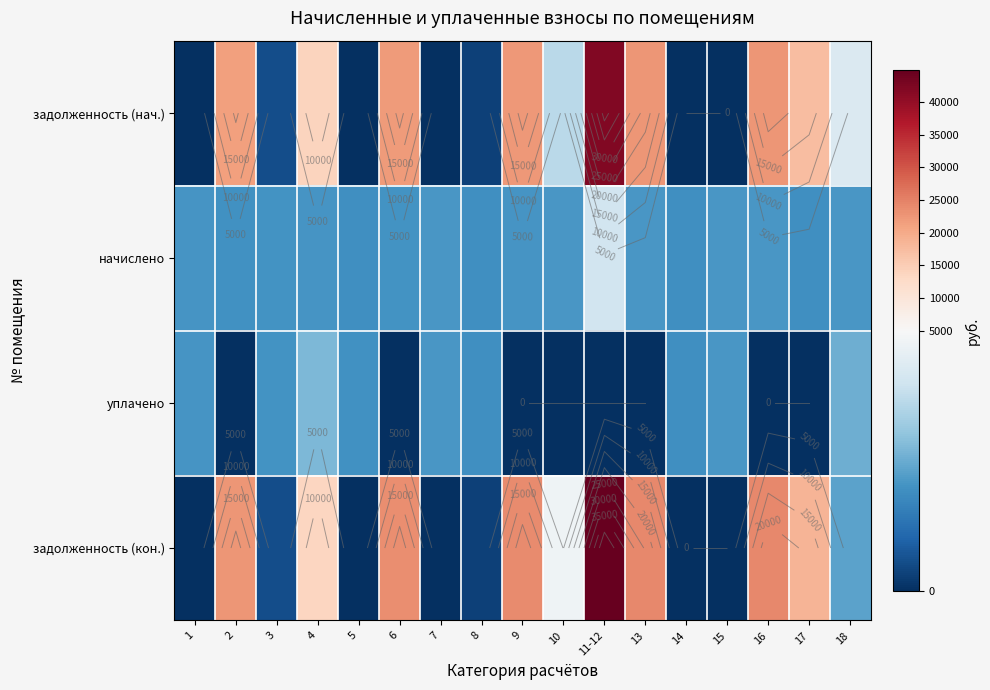

What is the total value across all series at 15?

4141.8